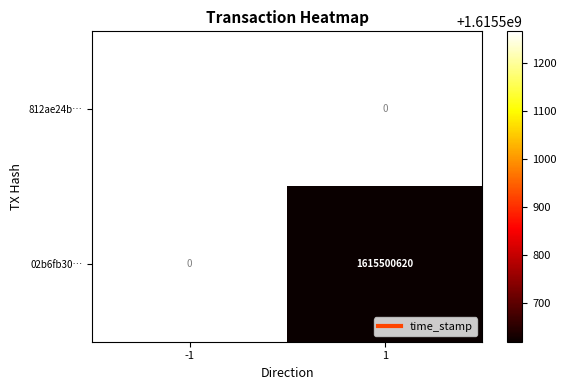

Reading right to left, extract all data points from this chart.

812ae24b4a0b6369d9f9af9383e5088c40a8142: time_stamp=1615501266	direction=-1
02b6fb3046ef42e3c551c080a025129455d6fa8: time_stamp=1615500620	direction=1